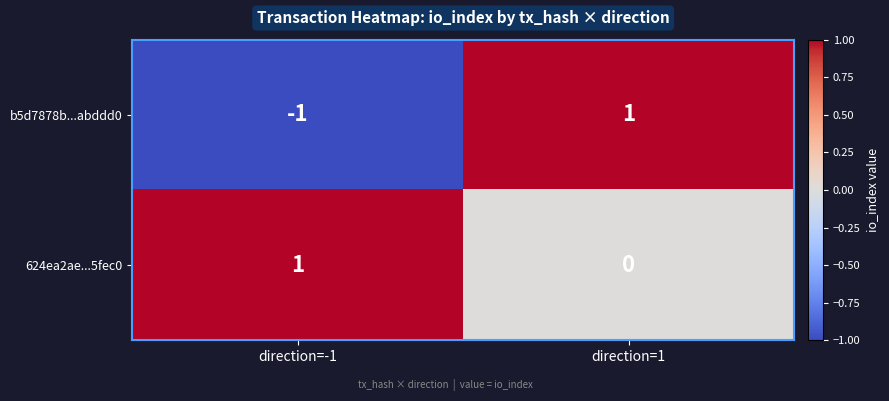

Rank the series at direction=1 from lowest to highest value.

624ea2ae...5fec0, b5d7878b...abddd0